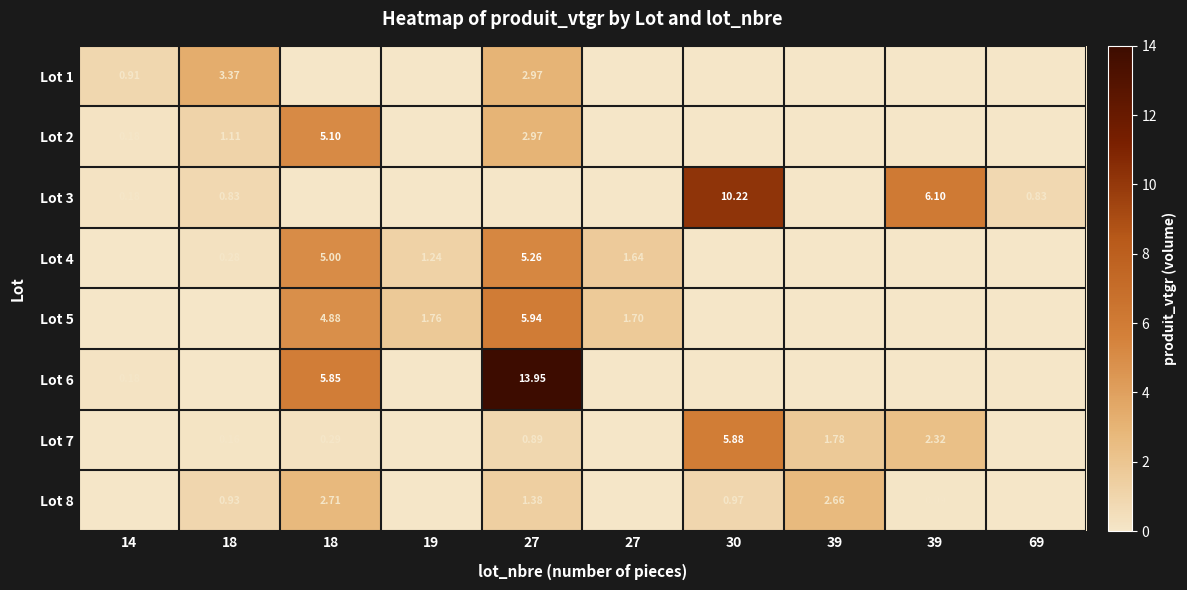

Rank the series at 27 from highest to lowest value.

Lot 6, Lot 5, Lot 4, Lot 1, Lot 2, Lot 8, Lot 7, Lot 3